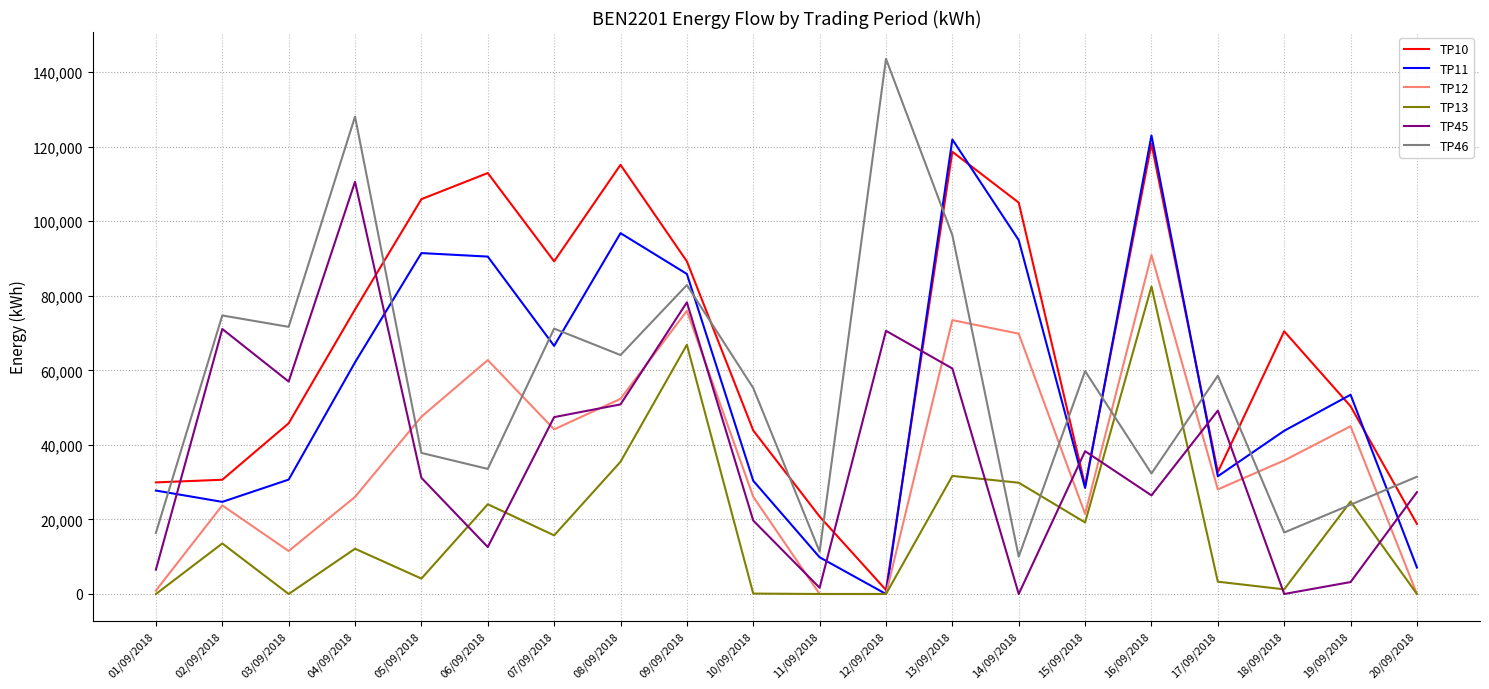

Where do TP10 and TP46 first cross each other?

01/09/2018 and 02/09/2018